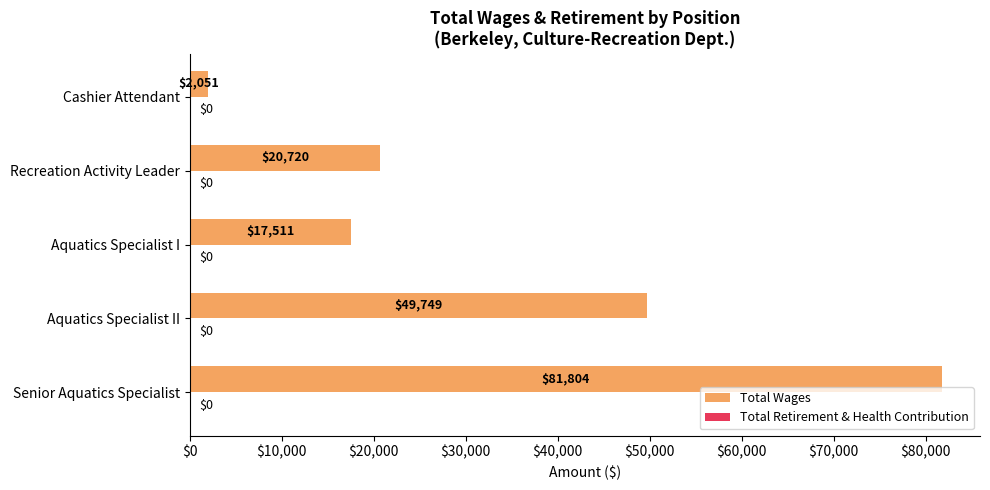

Is it true that the value at Aquatics Specialist II is 49749?

True